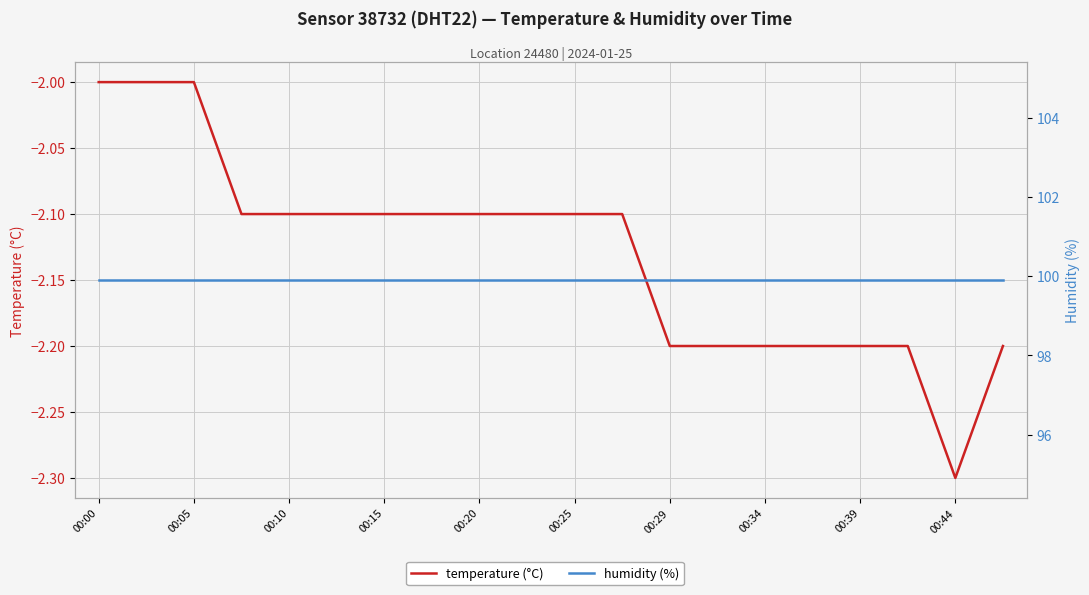

True or false: humidity (%) has more than 2 interior local peaks.

False